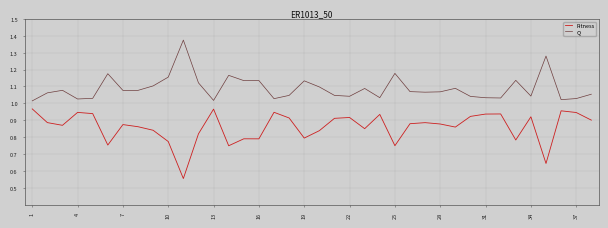

What is the difference between the second highest and minimum values in the Q series?

0.3